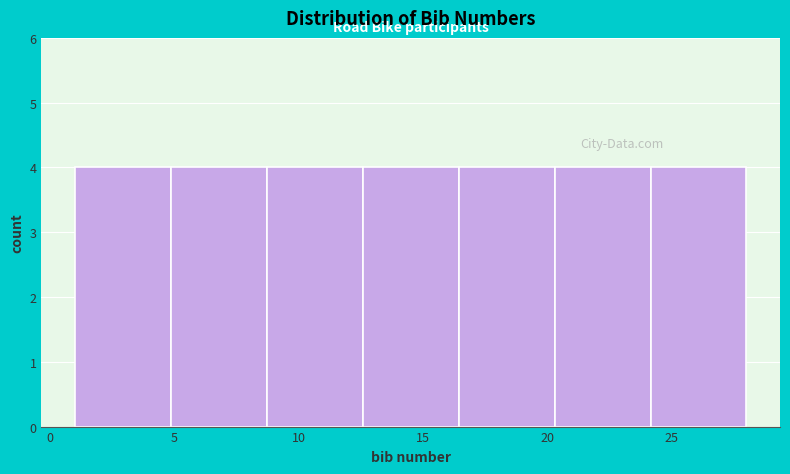

What is the height of the bar covering 5.0 to 8.5 on the x-axis? Neither the bar edges nor the heights are printed on the chart, so give them approximately, as read against the axes.

4